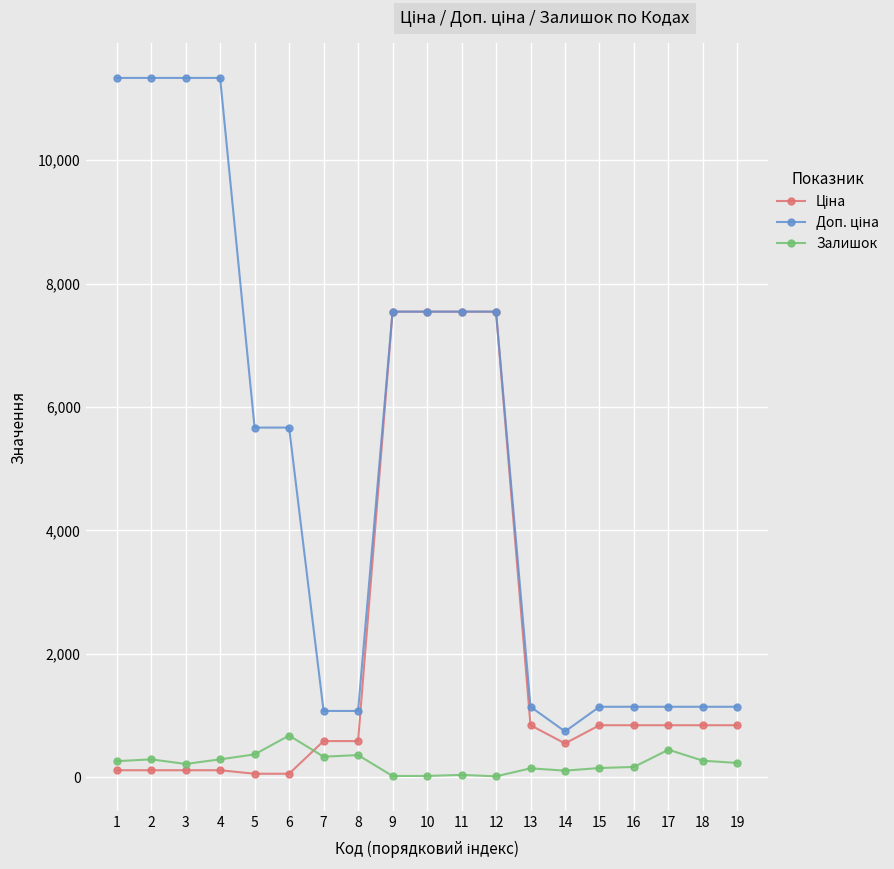

True or false: Залишок has more than 0 points higher than both neighbors.

True